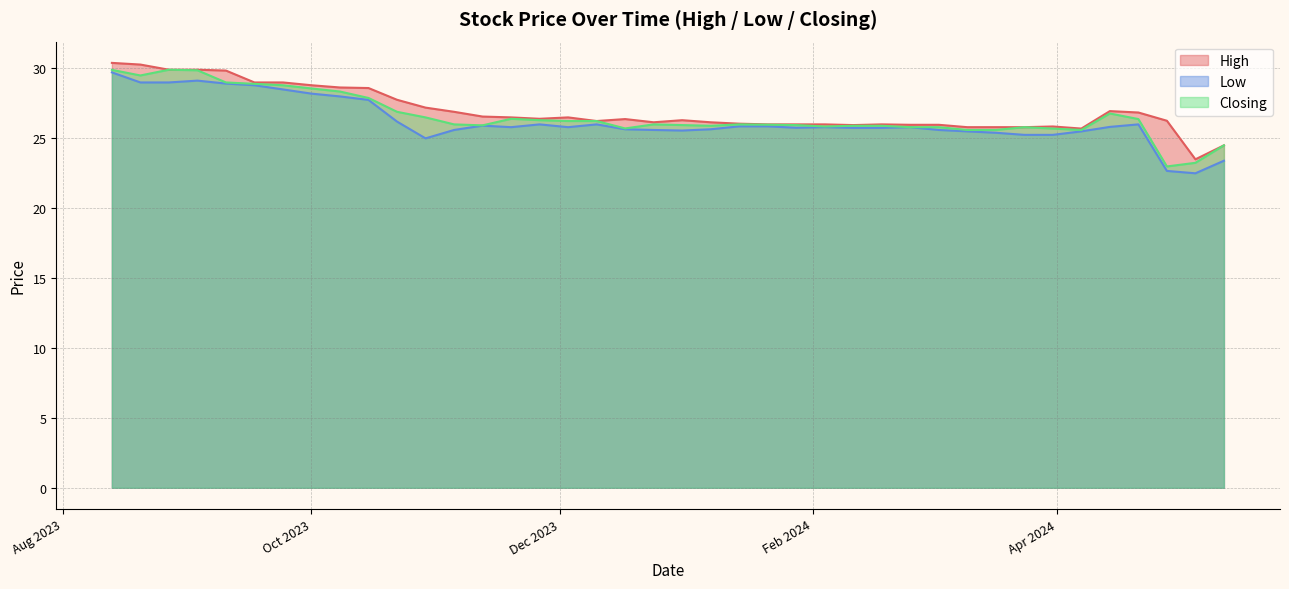

Where is Low nearest to the value 26?

21/04/2024